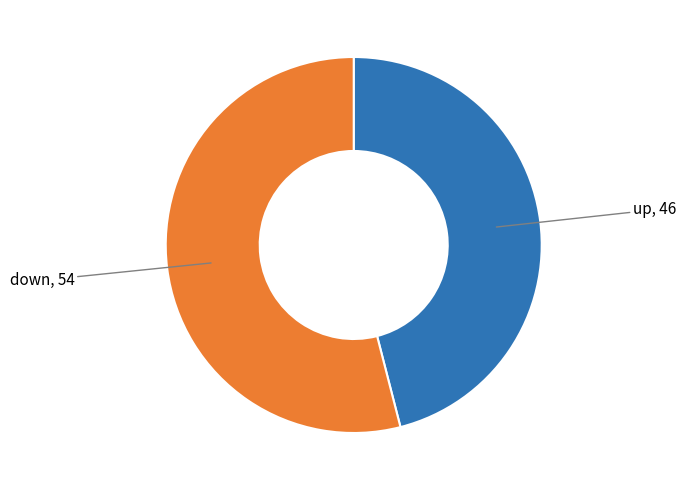

Which slice is the largest?

down